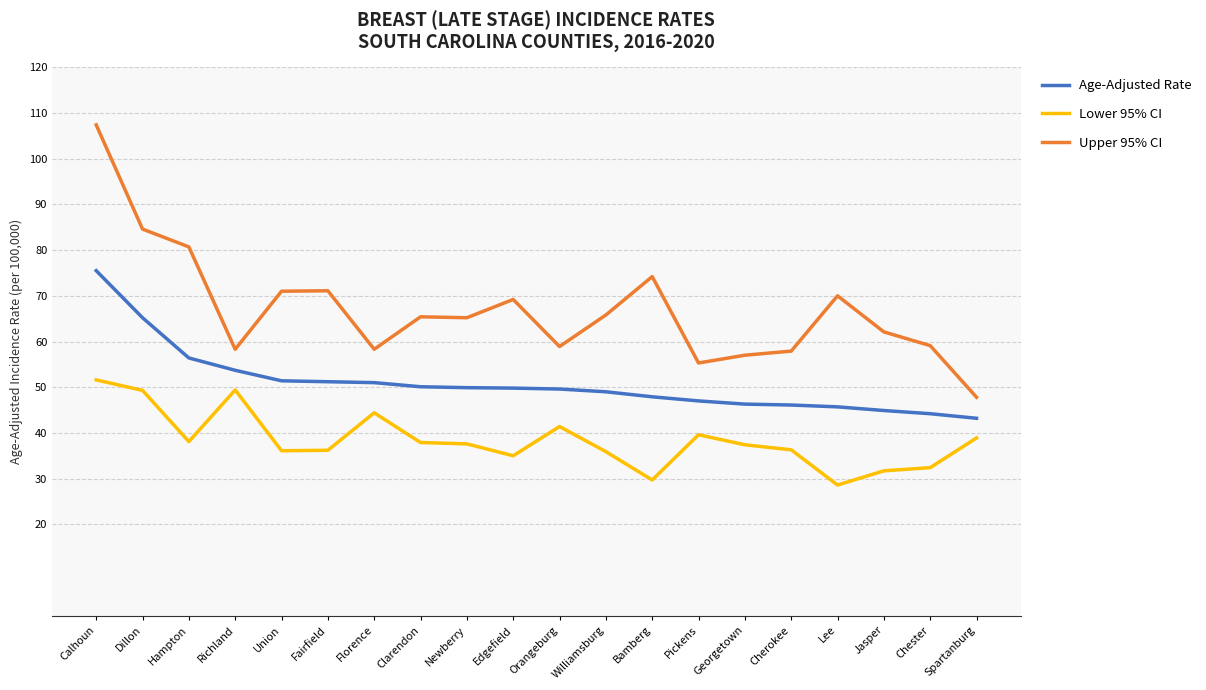

At which category does the chart reach its peak across all series?

Calhoun